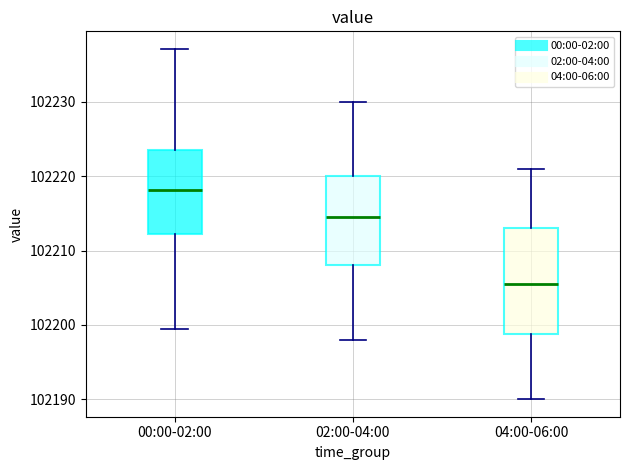

Where is the upper edge of the box for 04:00-06:00 on the y-axis? The values are not printed on the chart, so give them approximately, as read against the axis.

102213